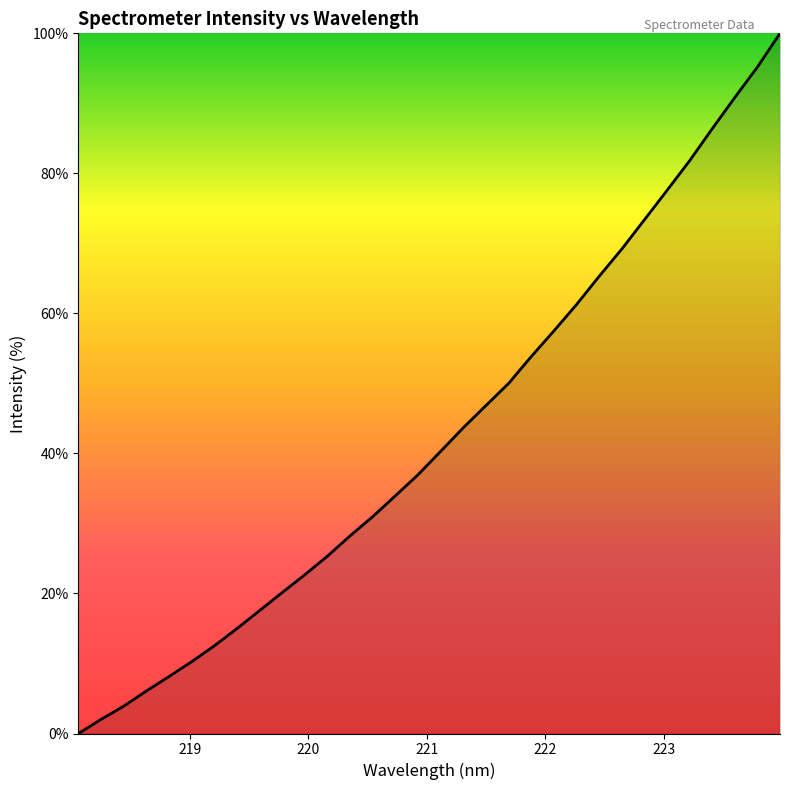

What is the difference between the maximum and minimum values?

100.0